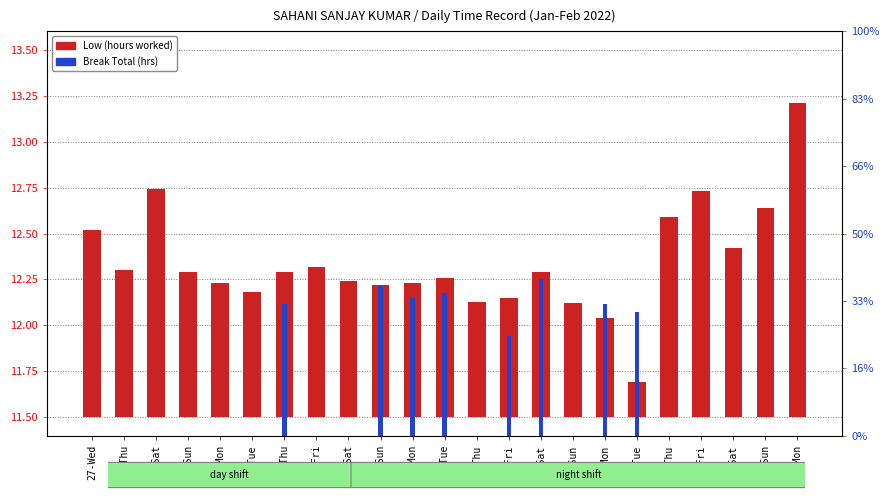

List the series in order of their overall mean, highest first.

Low (hours worked), Break Total (hrs)